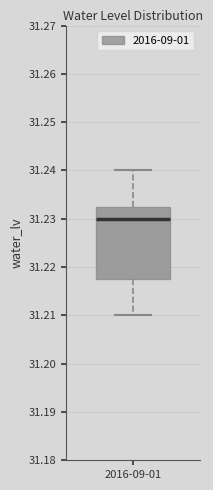

Where does the median line of the box for 2016-09-01 sit on the y-axis? The values are not printed on the chart, so give them approximately, as read against the axis.

31.230